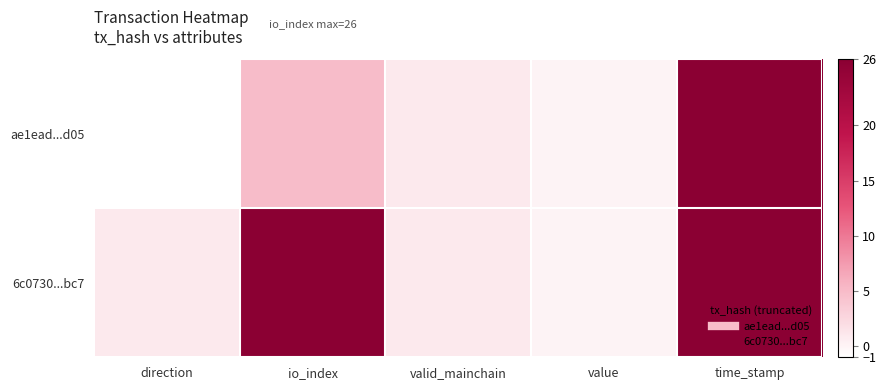

Reading left to right, transcribe all the data shown in this chart.

ae1ead...d05: direction=-1.0	io_index=5.0	valid_mainchain=1.0	value=0.1	time_stamp=1622973072.0
6c0730...bc7: direction=1.0	io_index=26.0	valid_mainchain=1.0	value=0.1	time_stamp=1622972802.0